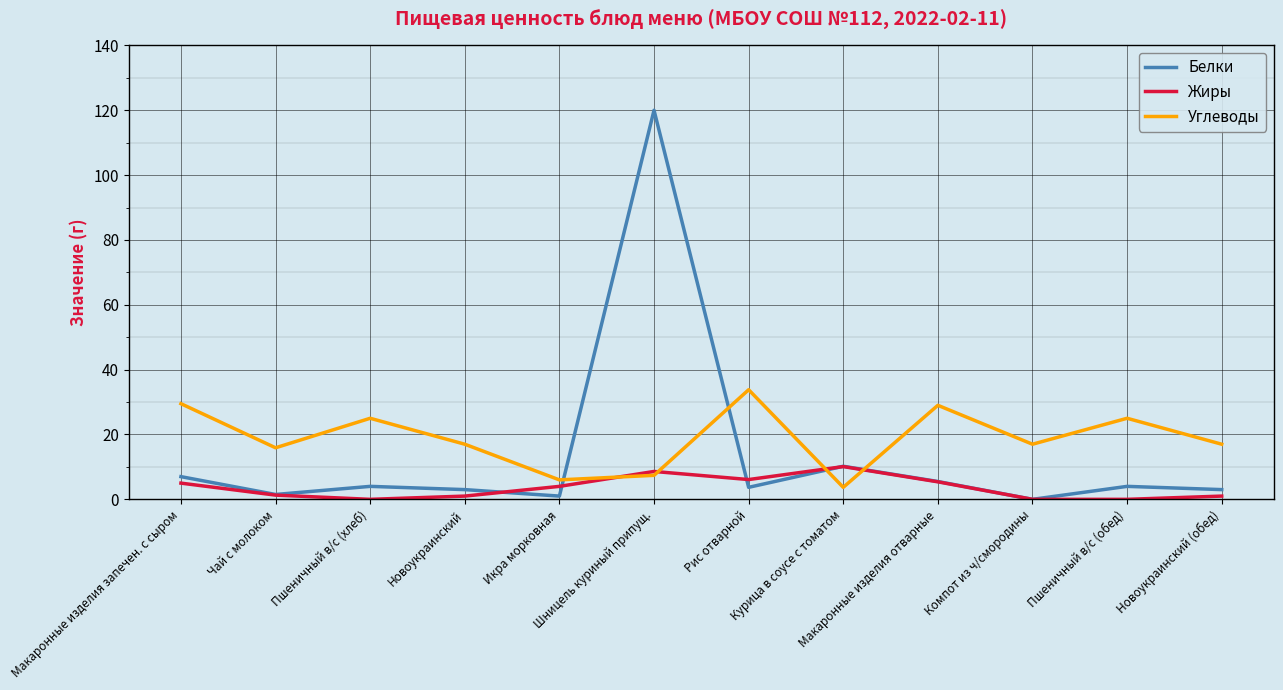

At which label does Жиры first exceed 4?

Макаронные изделия запечен. с сыром